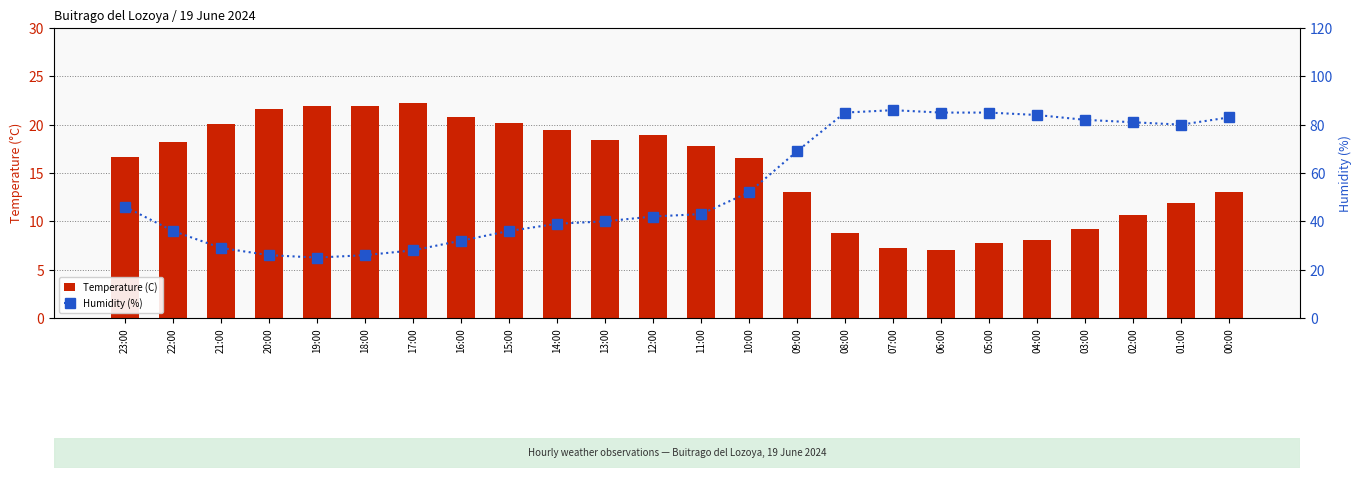

Which label corresponds to the smallest value in the chart?

06:00